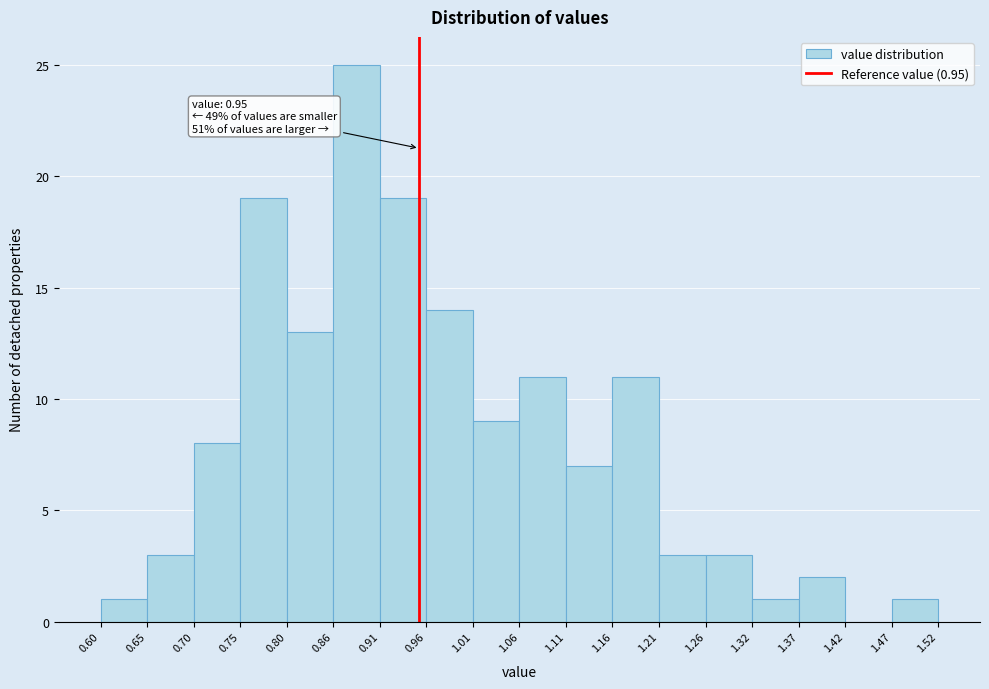

Which range on the x-axis has the tallest bar?

0.86 to 0.91